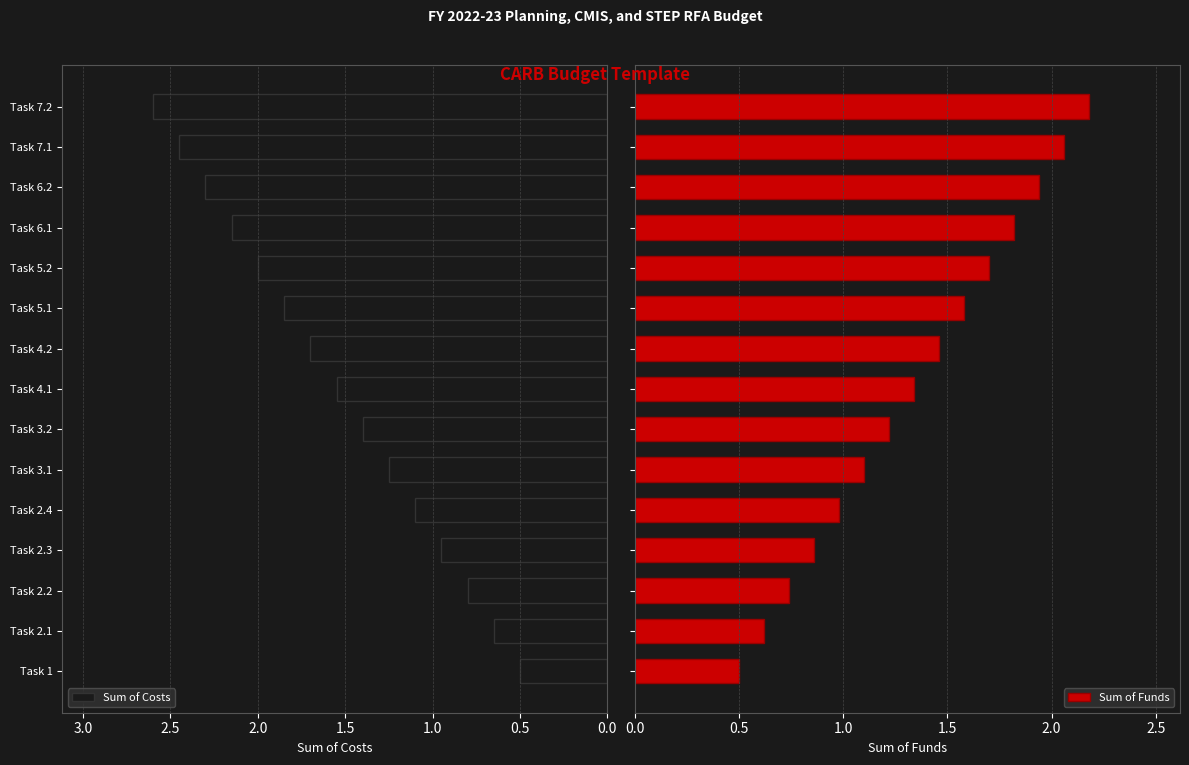

What are all the series names shown in the legend?

Sum of Costs, Sum of Funds